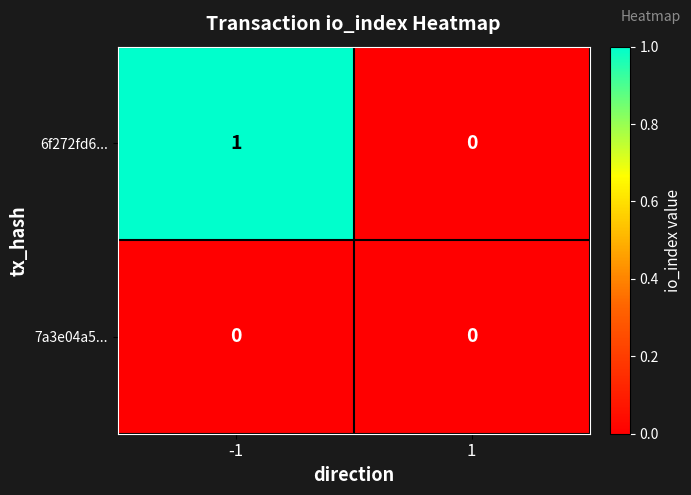

Which series has the widest spread of values?

6f272fd6...